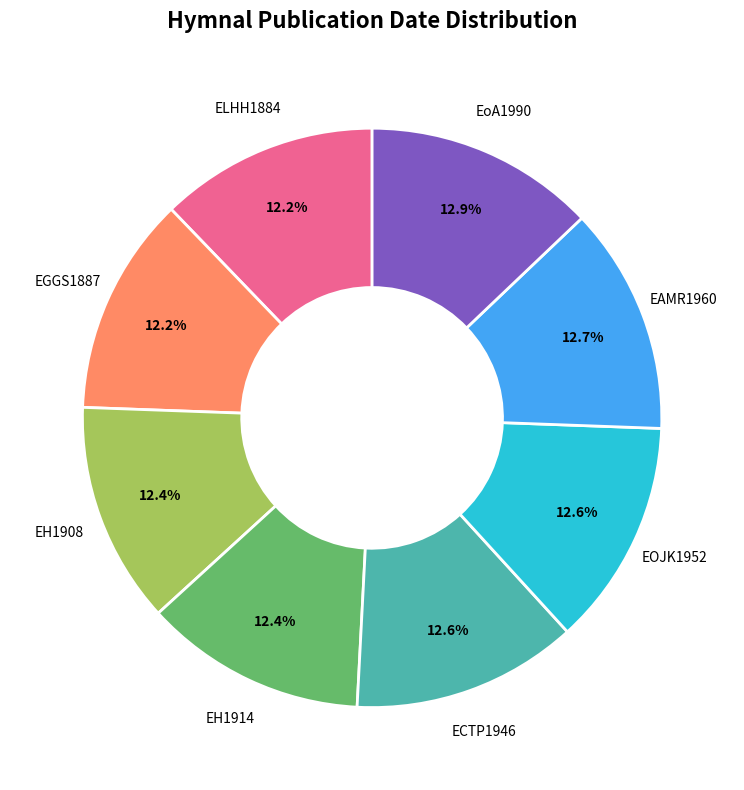

Is there a majority slice in this chart?

No